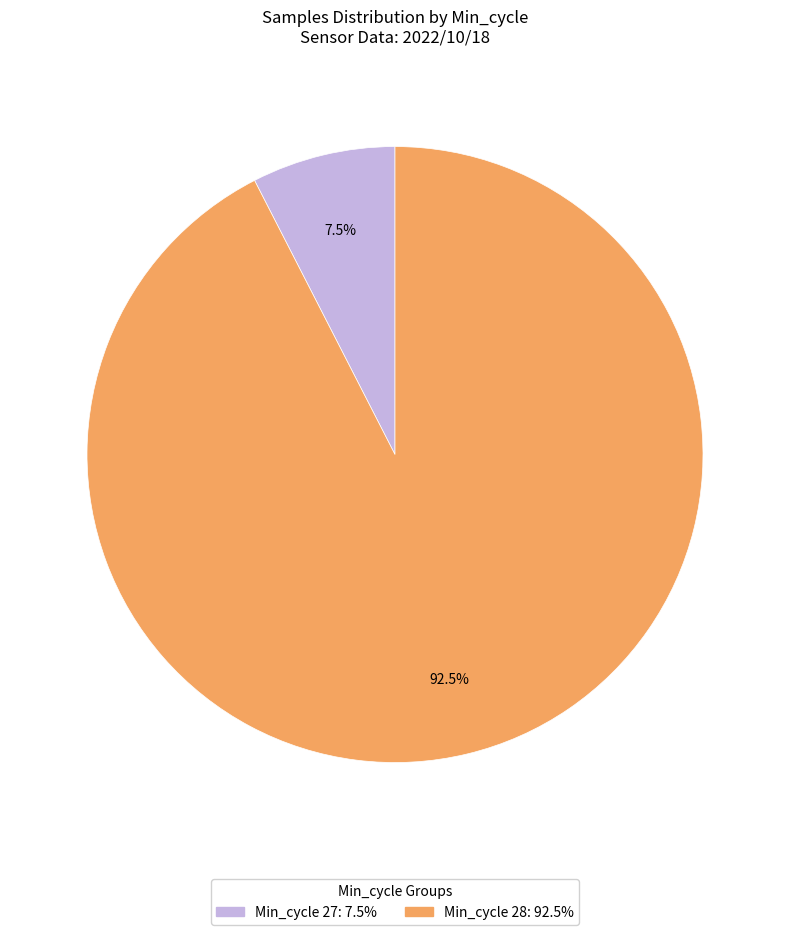

Is there any slice that represents more than half of the pie?

Yes